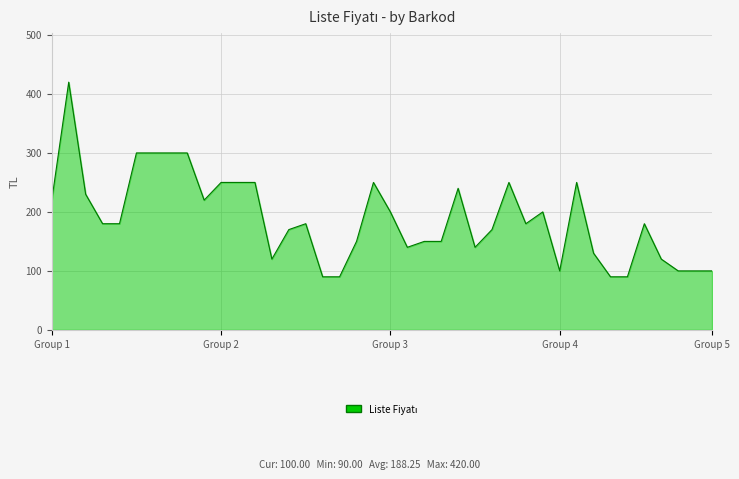

Does the chart display data point markers on the line(s)?

No